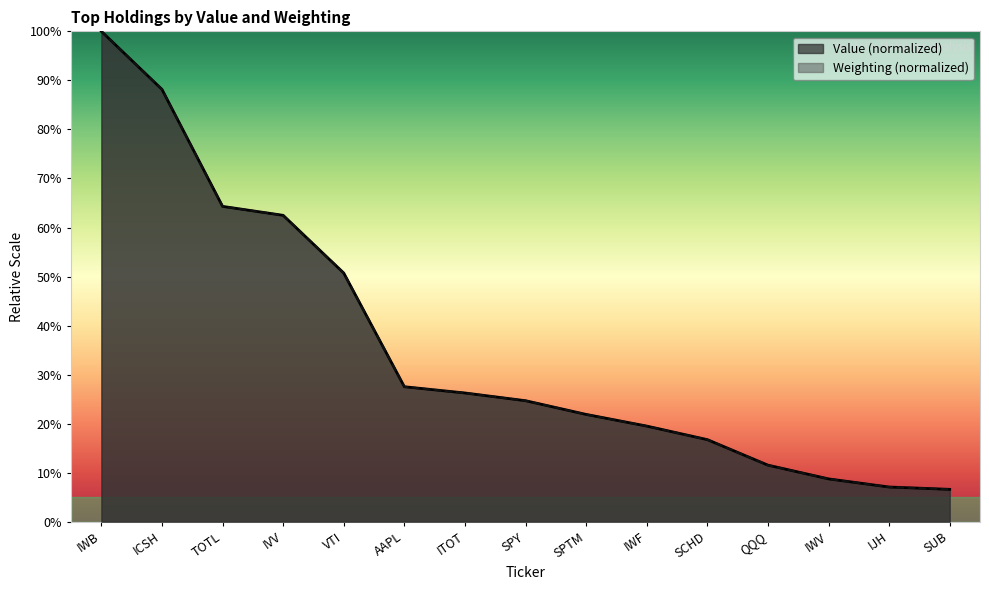

List the series in order of their overall mean, lowest first.

Weighting, Value